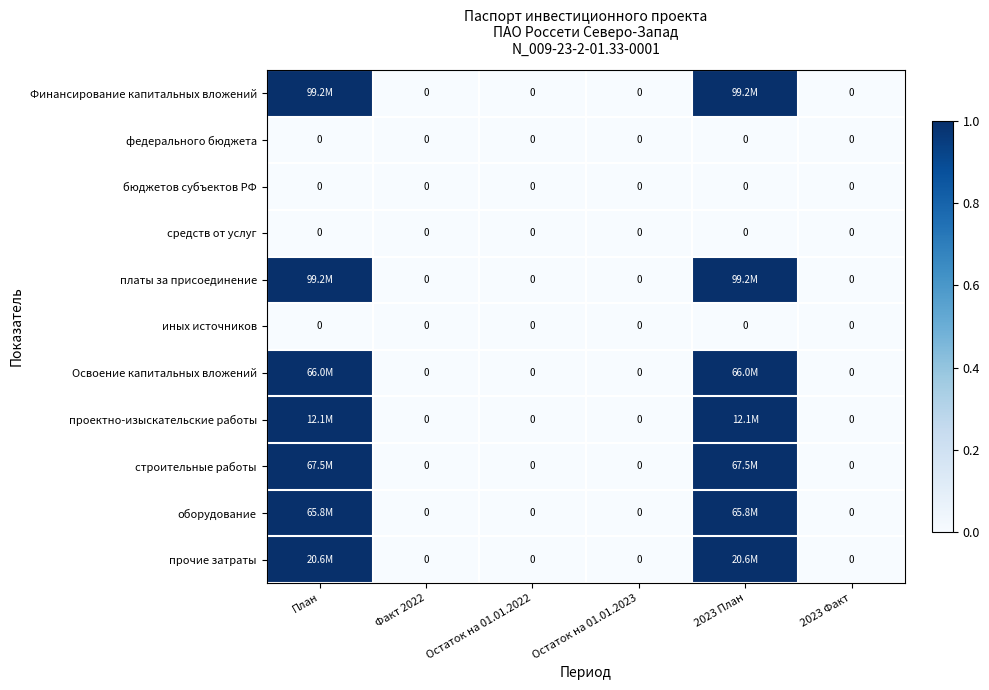

What is the total value across all series at План?

7